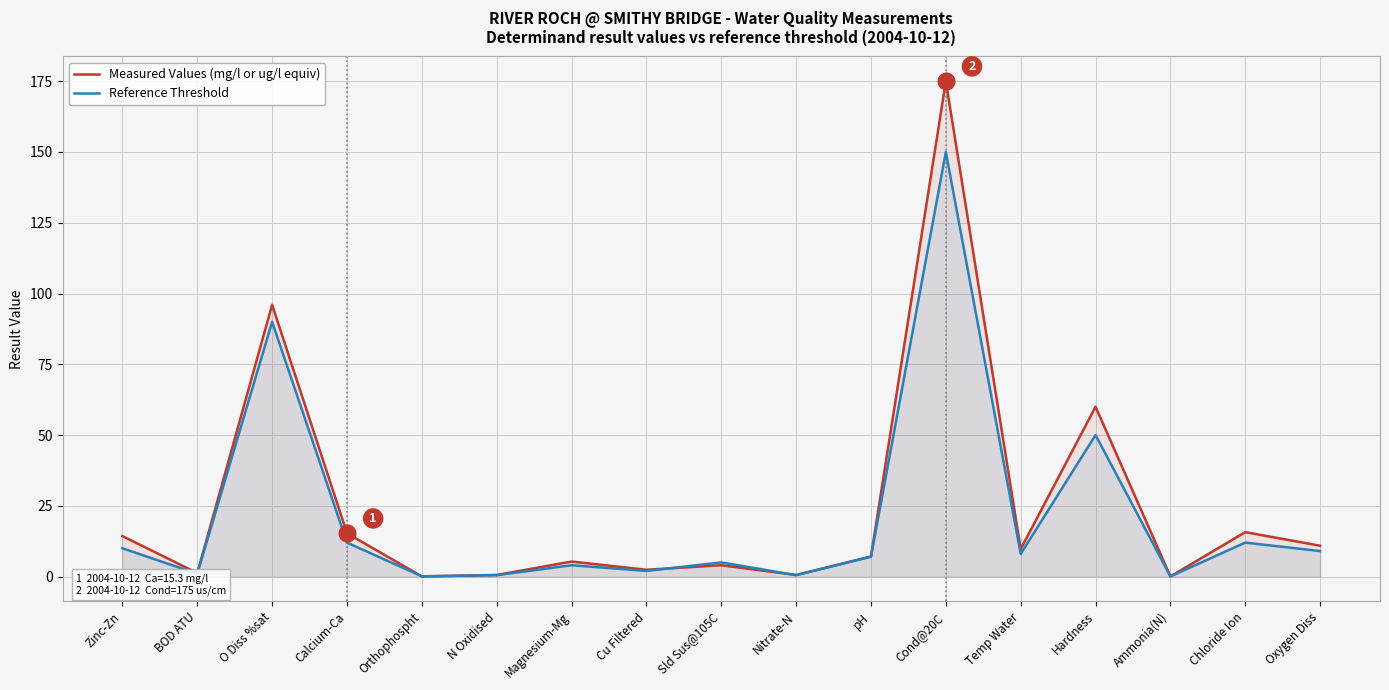

What is the sum of the Reference Threshold values at Chloride Ion and Ammonia(N)?

12.1